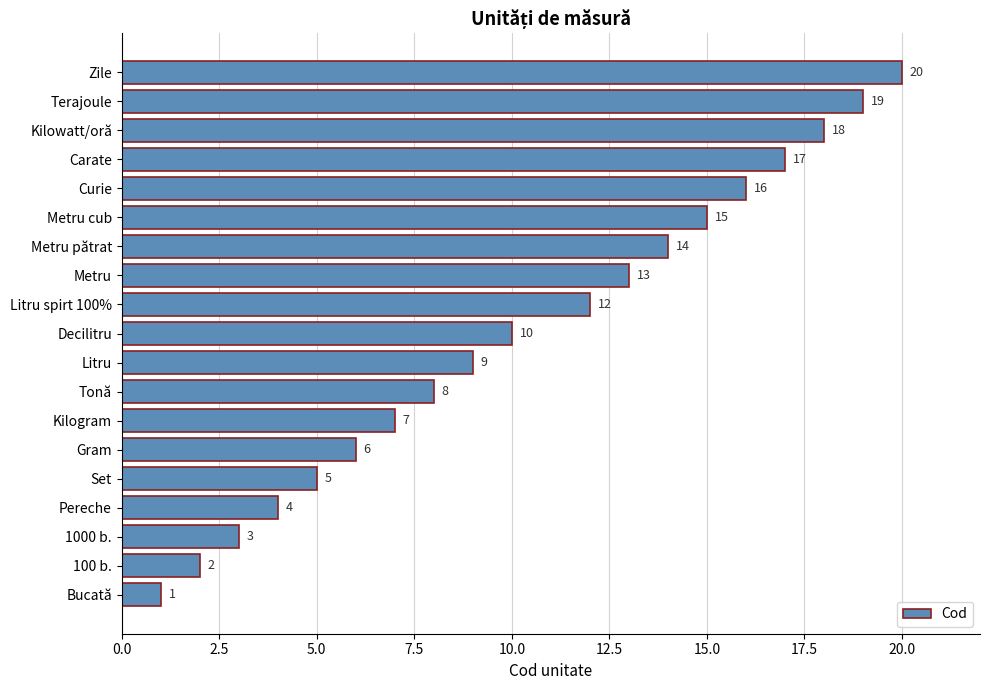

List the labels in order of value, smallest first.

Bucată, 100 b., 1000 b., Pereche, Set, Gram, Kilogram, Tonă, Litru, Decilitru, Litru spirt 100%, Metru, Metru pătrat, Metru cub, Curie, Carate, Kilowatt/oră, Terajoule, Zile